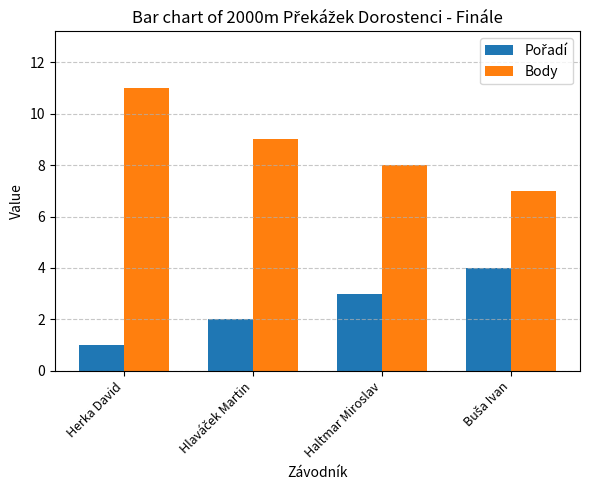

What is the sum of all Body values?

35